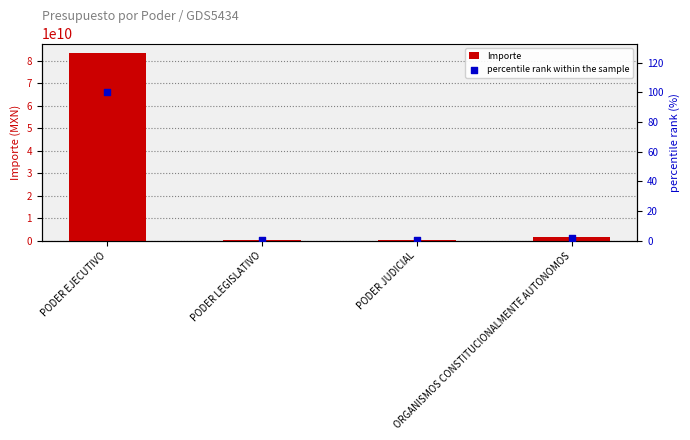

Which series reaches the maximum Y coordinate?

Importe